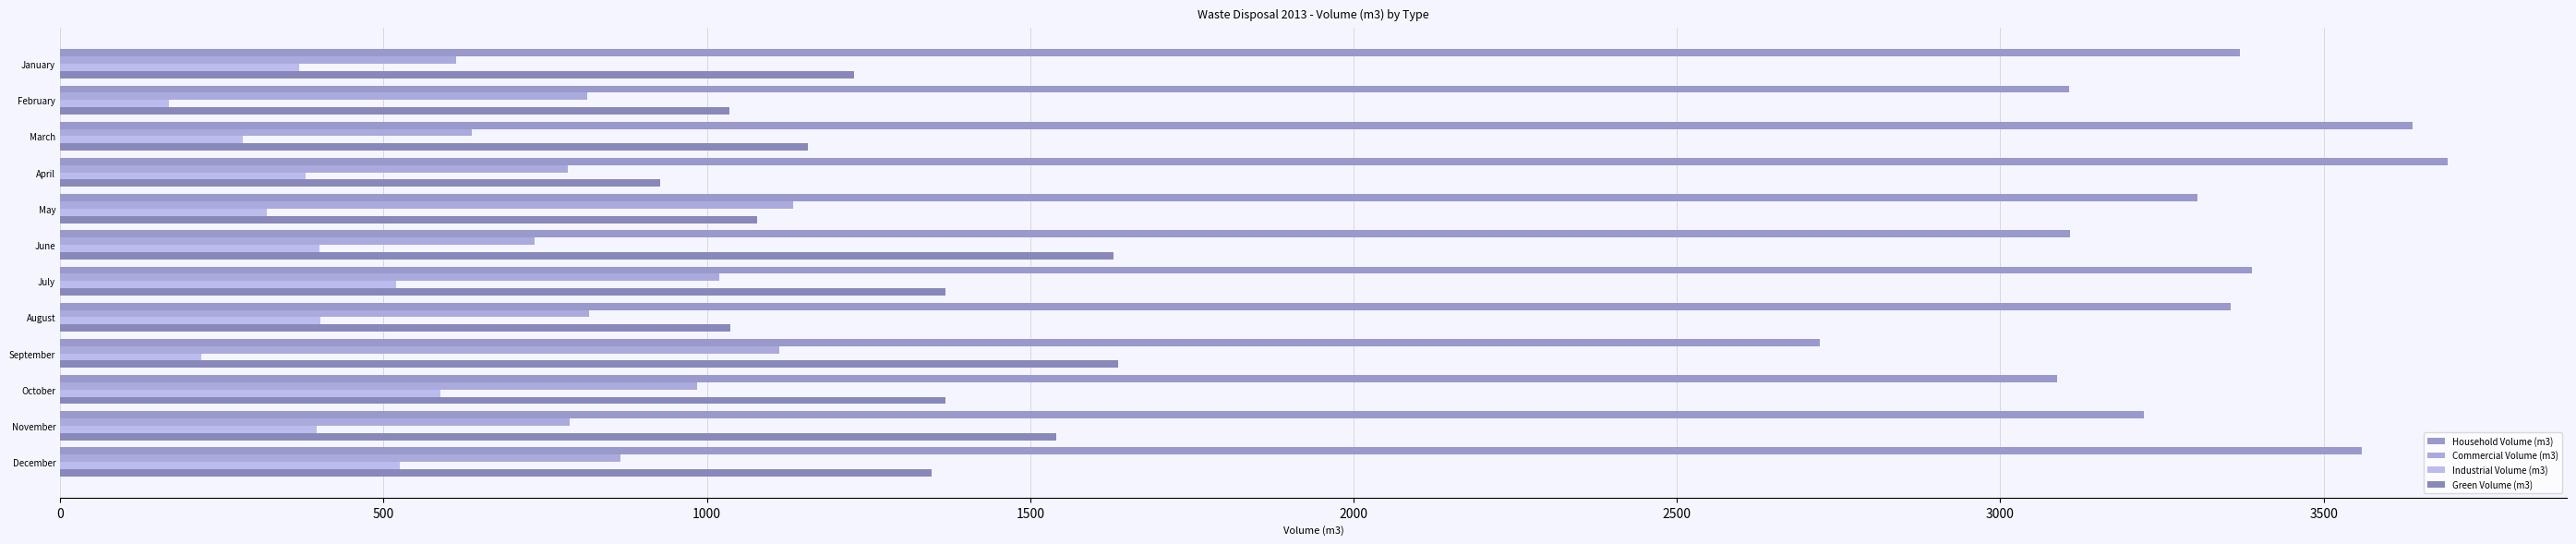

What position from the left is 1000?

3